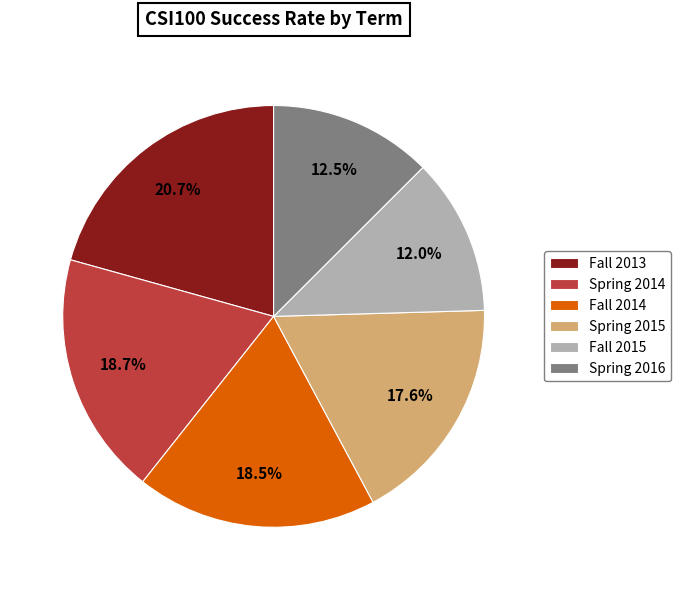

Does any single category account for the majority?

No